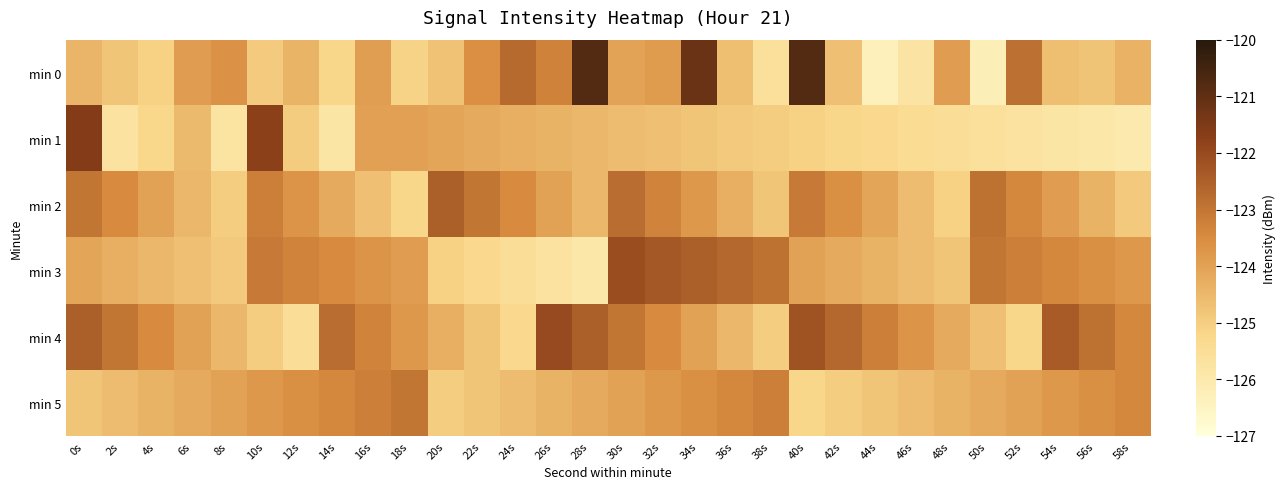

Reading left to right, list all the values displayed in this chart.

min 0: 0s=-124.4	2s=-124.8	4s=-125.1	6s=-123.9	8s=-123.6	10s=-124.9	12s=-124.4	14s=-125.2	16s=-123.9	18s=-125.1	20s=-124.8	22s=-123.6	24s=-122.7	26s=-123.3	28s=-120.8	30s=-124.0	32s=-123.9	34s=-121.2	36s=-124.6	38s=-125.6	40s=-120.8	42s=-124.7	44s=-126.3	46s=-125.8	48s=-123.9	50s=-126.2	52s=-122.9	54s=-124.6	56s=-124.8	58s=-124.4
min 1: 0s=-121.6	2s=-125.7	4s=-125.2	6s=-124.6	8s=-125.7	10s=-121.8	12s=-125.0	14s=-125.8	16s=-124.0	18s=-124.0	20s=-124.1	22s=-124.2	24s=-124.3	26s=-124.4	28s=-124.5	30s=-124.6	32s=-124.7	34s=-124.8	36s=-124.9	38s=-125.0	40s=-125.1	42s=-125.2	44s=-125.3	46s=-125.4	48s=-125.5	50s=-125.6	52s=-125.7	54s=-125.8	56s=-125.9	58s=-126.0
min 2: 0s=-123.0	2s=-123.5	4s=-124.0	6s=-124.5	8s=-125.0	10s=-123.2	12s=-123.7	14s=-124.2	16s=-124.7	18s=-125.2	20s=-122.5	22s=-123.0	24s=-123.5	26s=-124.0	28s=-124.5	30s=-122.8	32s=-123.3	34s=-123.8	36s=-124.3	38s=-124.8	40s=-123.1	42s=-123.6	44s=-124.1	46s=-124.6	48s=-125.1	50s=-122.9	52s=-123.4	54s=-123.9	56s=-124.4	58s=-124.9
min 3: 0s=-124.1	2s=-124.3	4s=-124.5	6s=-124.7	8s=-124.9	10s=-123.1	12s=-123.3	14s=-123.5	16s=-123.7	18s=-123.9	20s=-125.1	22s=-125.3	24s=-125.5	26s=-125.7	28s=-125.9	30s=-122.1	32s=-122.3	34s=-122.5	36s=-122.7	38s=-122.9	40s=-124.0	42s=-124.2	44s=-124.4	46s=-124.6	48s=-124.8	50s=-123.0	52s=-123.2	54s=-123.4	56s=-123.6	58s=-123.8
min 4: 0s=-122.5	2s=-123.0	4s=-123.5	6s=-124.0	8s=-124.5	10s=-125.0	12s=-125.5	14s=-122.8	16s=-123.3	18s=-123.8	20s=-124.3	22s=-124.8	24s=-125.3	26s=-122.0	28s=-122.5	30s=-123.0	32s=-123.5	34s=-124.0	36s=-124.5	38s=-125.0	40s=-122.2	42s=-122.7	44s=-123.2	46s=-123.7	48s=-124.2	50s=-124.7	52s=-125.2	54s=-122.4	56s=-122.9	58s=-123.4
min 5: 0s=-124.8	2s=-124.6	4s=-124.4	6s=-124.2	8s=-124.0	10s=-123.8	12s=-123.6	14s=-123.4	16s=-123.2	18s=-123.0	20s=-125.0	22s=-124.8	24s=-124.6	26s=-124.4	28s=-124.2	30s=-124.0	32s=-123.8	34s=-123.6	36s=-123.4	38s=-123.2	40s=-125.2	42s=-125.0	44s=-124.8	46s=-124.6	48s=-124.4	50s=-124.2	52s=-124.0	54s=-123.8	56s=-123.6	58s=-123.4